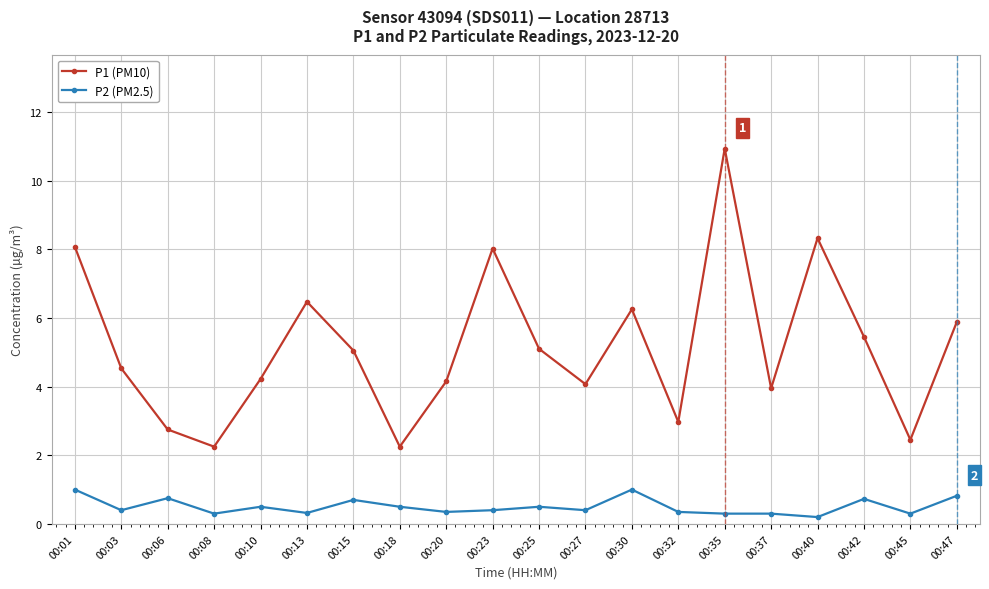

What is the value of the P1 (PM10) point at the 19th from the left?

2.5